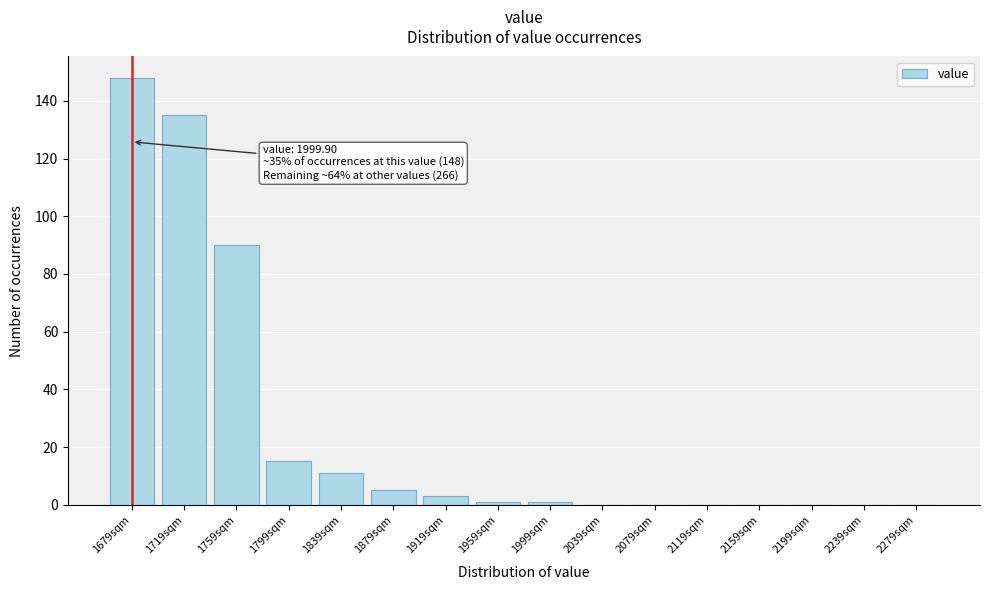

Reading left to right, what are all the values shown in this chart?

1679sqm=148	1719sqm=135	1759sqm=90	1799sqm=15	1839sqm=11	1879sqm=5	1919sqm=3	1959sqm=1	1999sqm=1	2039sqm=0	2079sqm=0	2119sqm=0	2159sqm=0	2199sqm=0	2239sqm=0	2279sqm=0